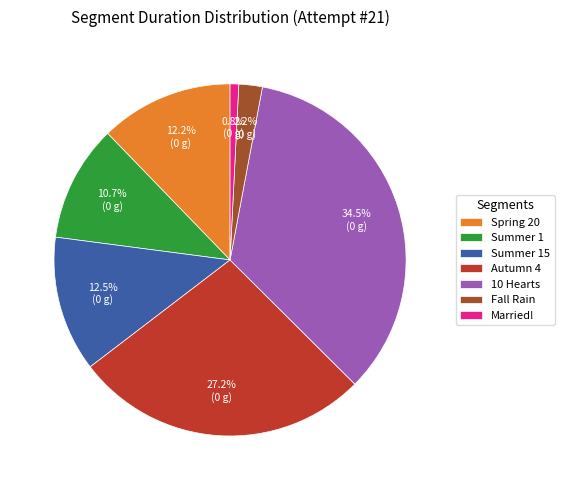

Is there any slice that represents more than half of the pie?

No